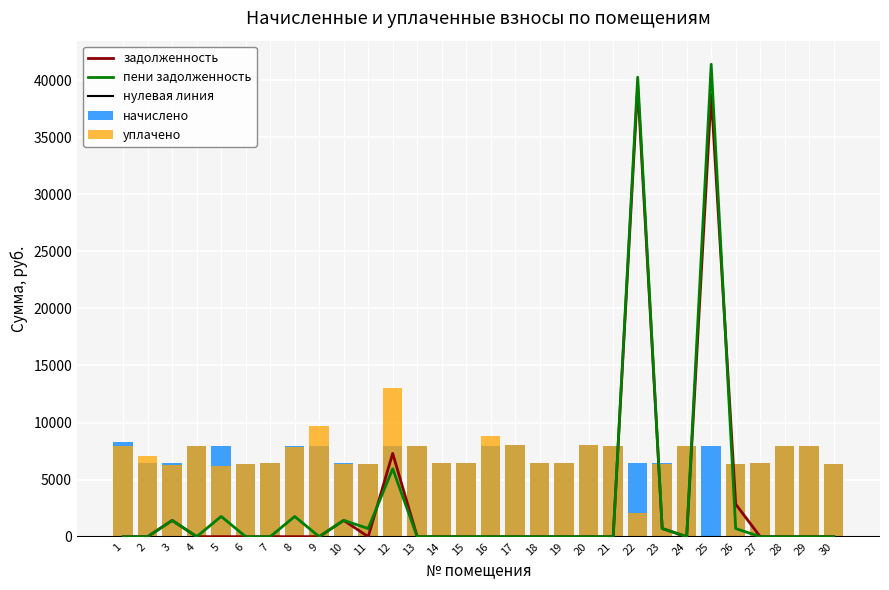

True or false: пени задолженность has a value of 1429.7 at 10.

True